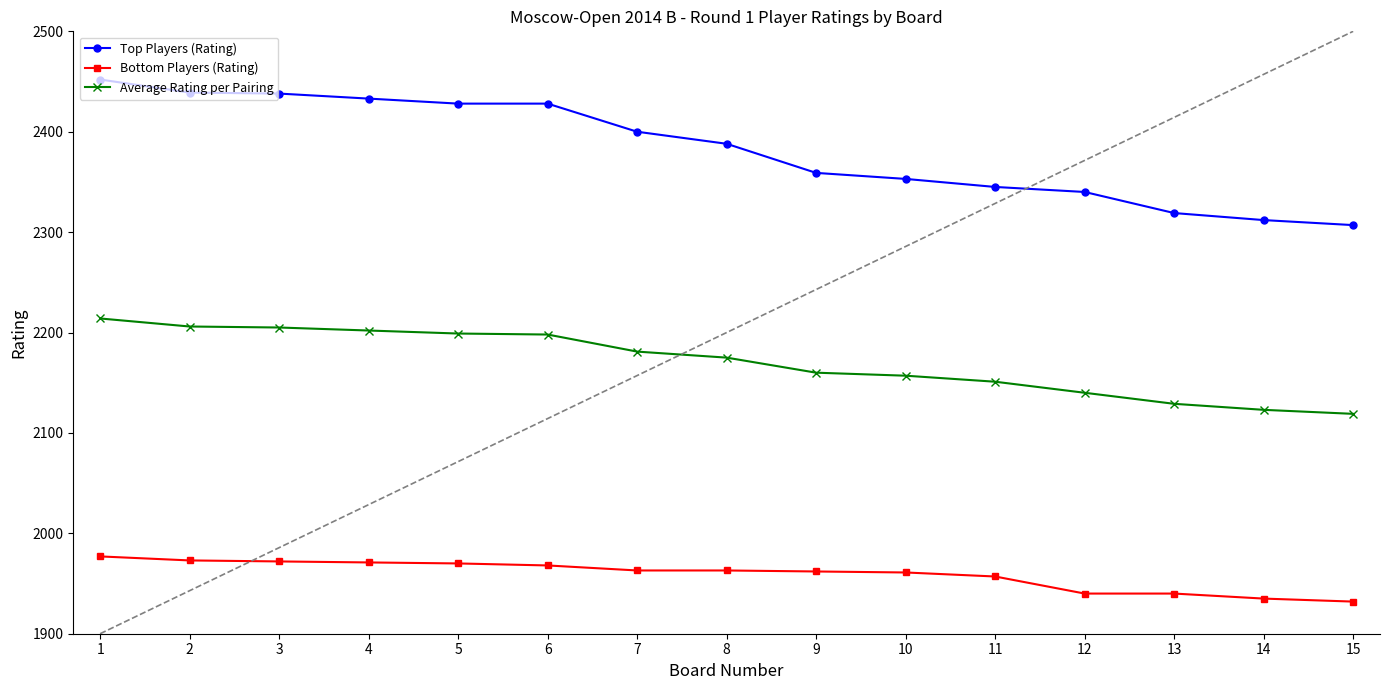

Which category has the lowest value across all series?

15